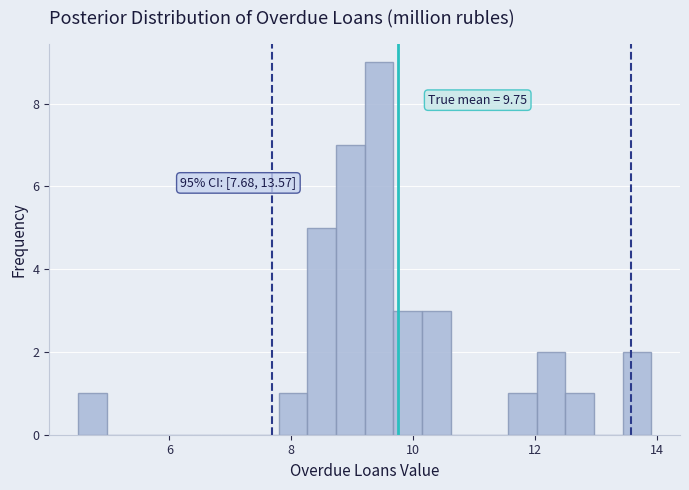

Read against the x-axis, roughly where is the centre of the tallest bar?

9.4